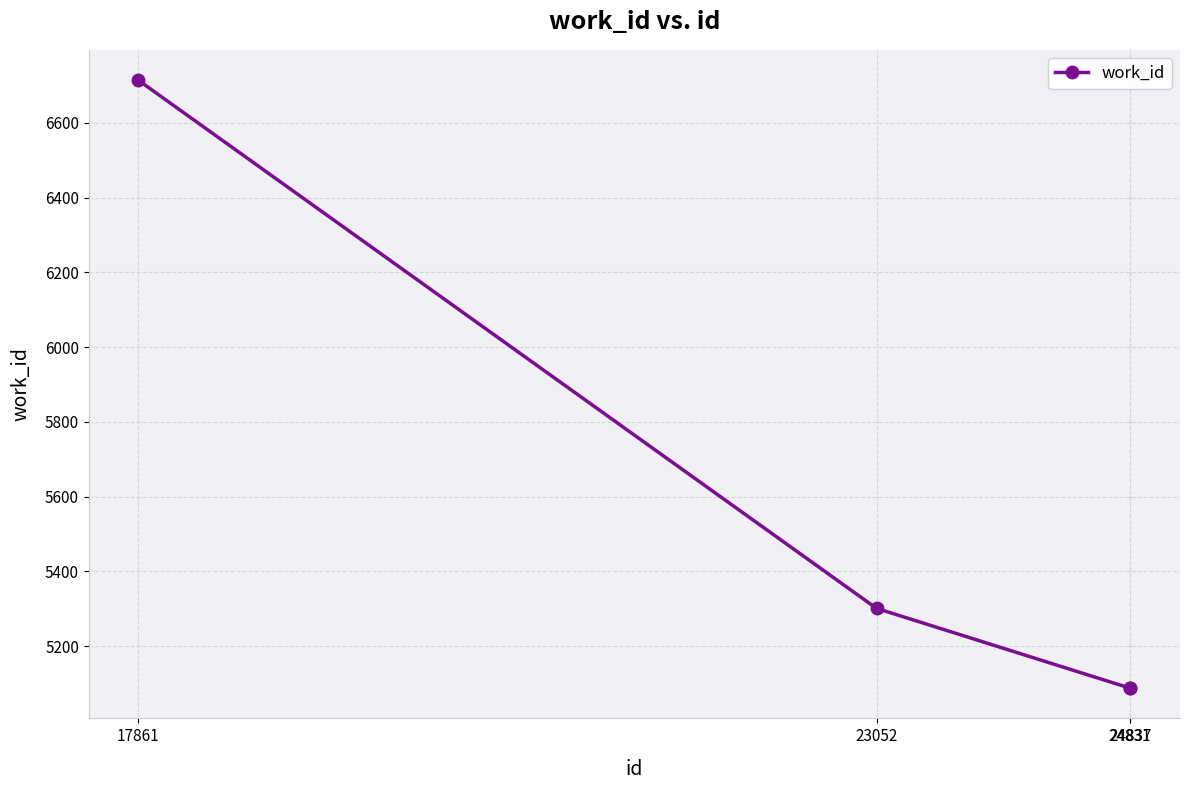

What is the smallest value displayed?

5088